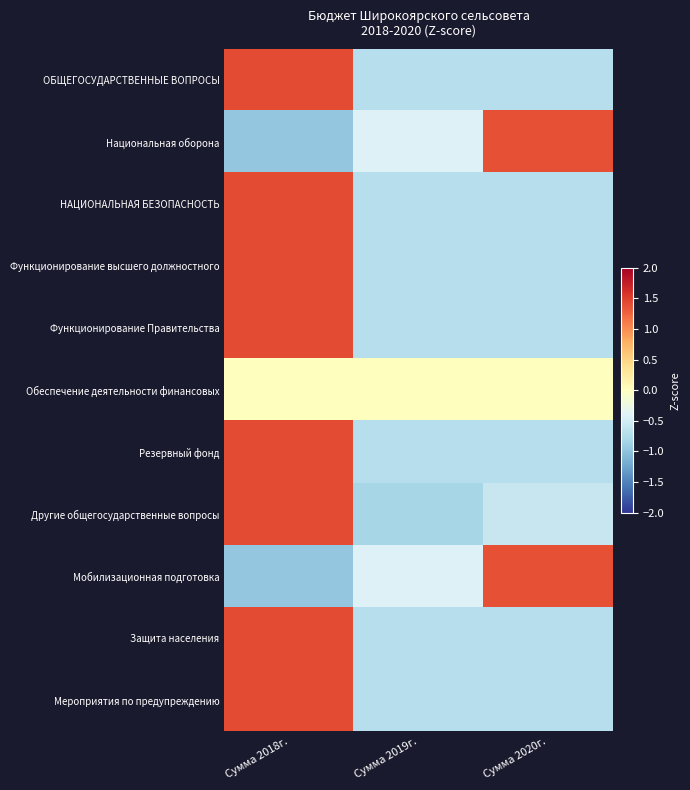

Reading left to right, list all the values displayed in this chart.

ОБЩЕГОСУДАРСТВЕННЫЕ ВОПРОСЫ: Сумма 2018г.=1.4	Сумма 2019г.=-0.7	Сумма 2020г.=-0.7
Национальная оборона: Сумма 2018г.=-1.0	Сумма 2019г.=-0.4	Сумма 2020г.=1.4
НАЦИОНАЛЬНАЯ БЕЗОПАСНОСТЬ: Сумма 2018г.=1.4	Сумма 2019г.=-0.7	Сумма 2020г.=-0.7
Функционирование высшего должностного: Сумма 2018г.=1.4	Сумма 2019г.=-0.7	Сумма 2020г.=-0.7
Функционирование Правительства: Сумма 2018г.=1.4	Сумма 2019г.=-0.7	Сумма 2020г.=-0.7
Обеспечение деятельности финансовых: Сумма 2018г.=0.0	Сумма 2019г.=0.0	Сумма 2020г.=0.0
Резервный фонд: Сумма 2018г.=1.4	Сумма 2019г.=-0.7	Сумма 2020г.=-0.7
Другие общегосударственные вопросы: Сумма 2018г.=1.4	Сумма 2019г.=-0.8	Сумма 2020г.=-0.6
Мобилизационная подготовка: Сумма 2018г.=-1.0	Сумма 2019г.=-0.4	Сумма 2020г.=1.4
Защита населения: Сумма 2018г.=1.4	Сумма 2019г.=-0.7	Сумма 2020г.=-0.7
Мероприятия по предупреждению: Сумма 2018г.=1.4	Сумма 2019г.=-0.7	Сумма 2020г.=-0.7